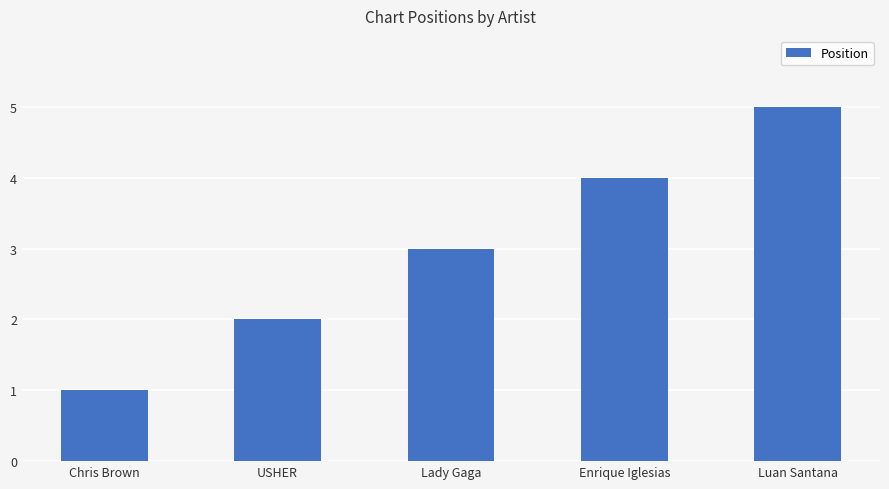

How many categories are shown in the chart?

5